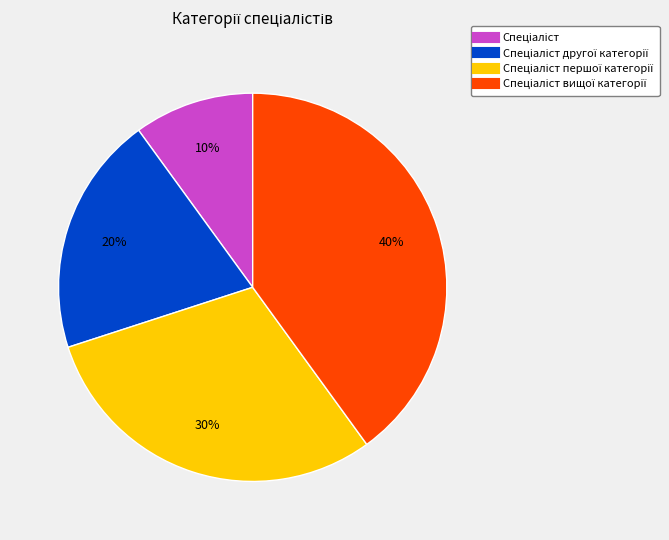

To the nearest percent, what is the average slice percentage?

25%